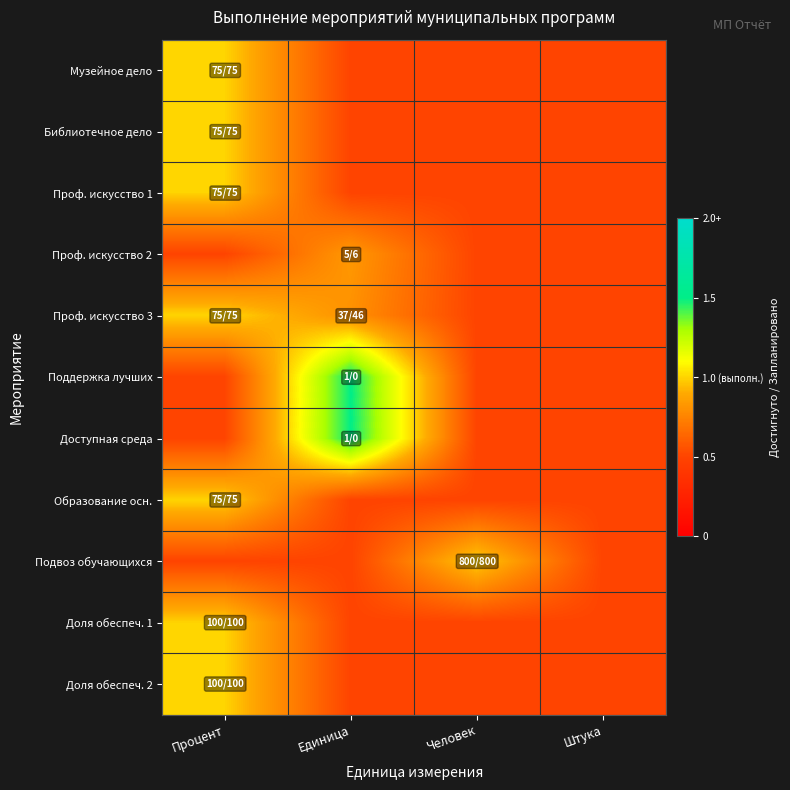

Between Штука and Человек, which is larger?

Штука